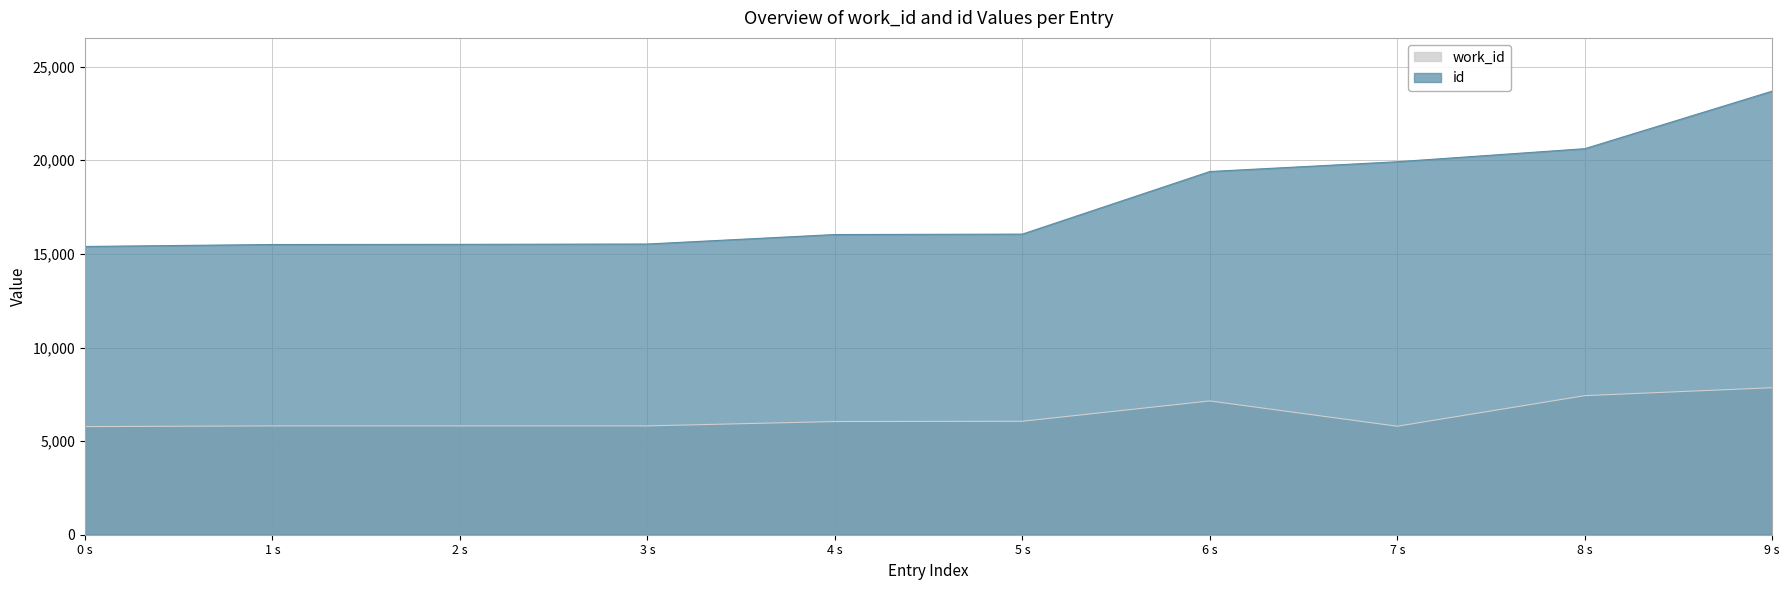

Which label corresponds to the largest value in the chart?

9 s